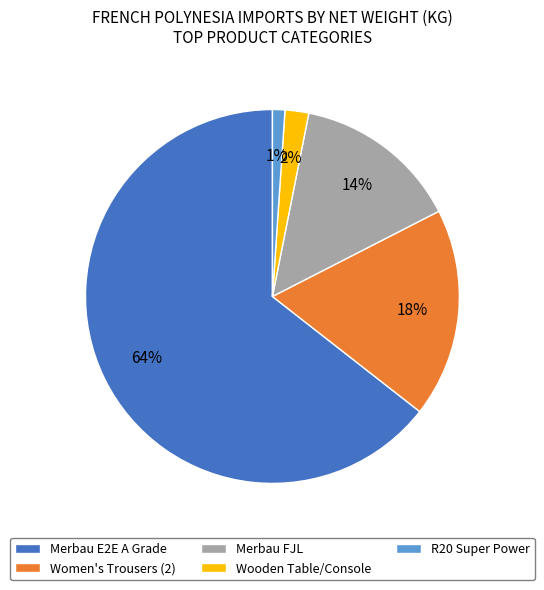

Between Merbau E2E A Grade and Women's Trousers (2), which is larger?

Merbau E2E A Grade